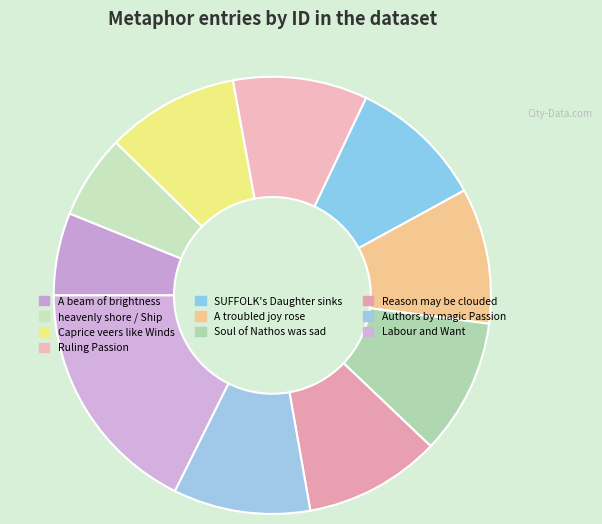

Which category has the biggest portion of the pie?

Labour and Want